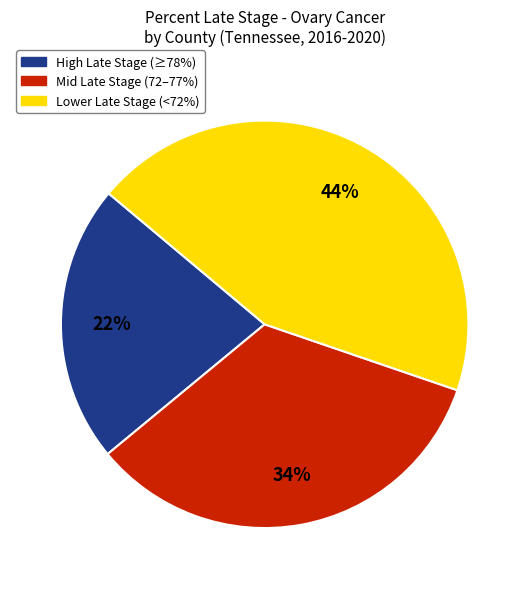

Rank the categories by value from highest to lowest.

Lower Late Stage (<72%), Mid Late Stage (72–77%), High Late Stage (≥78%)